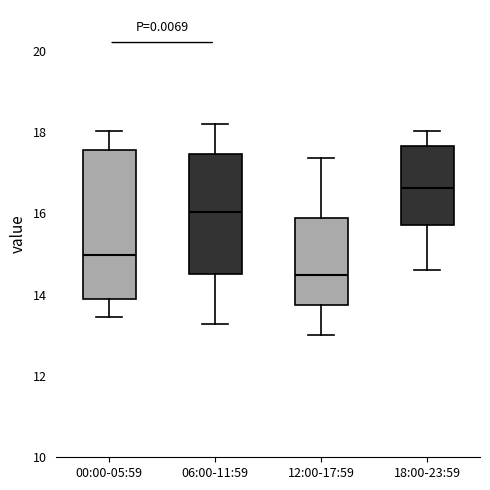

Which box has the highest median line?

18:00-23:59